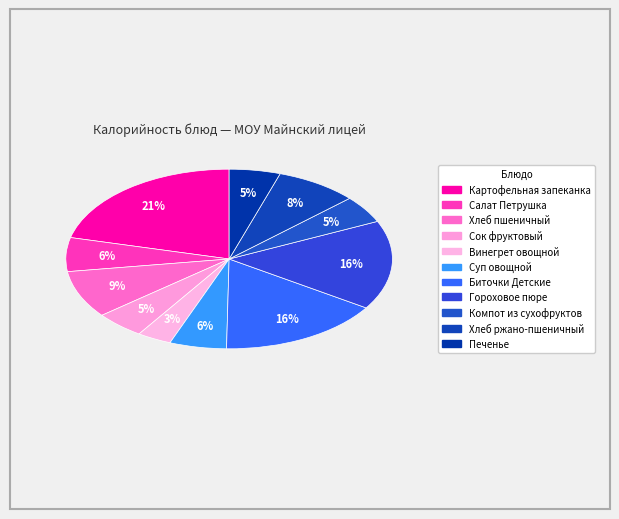

Count the number of slices in the pie.

11